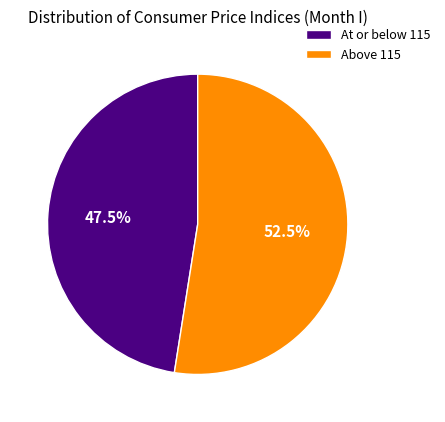

Which has a higher value, At or below 115 or Above 115?

Above 115